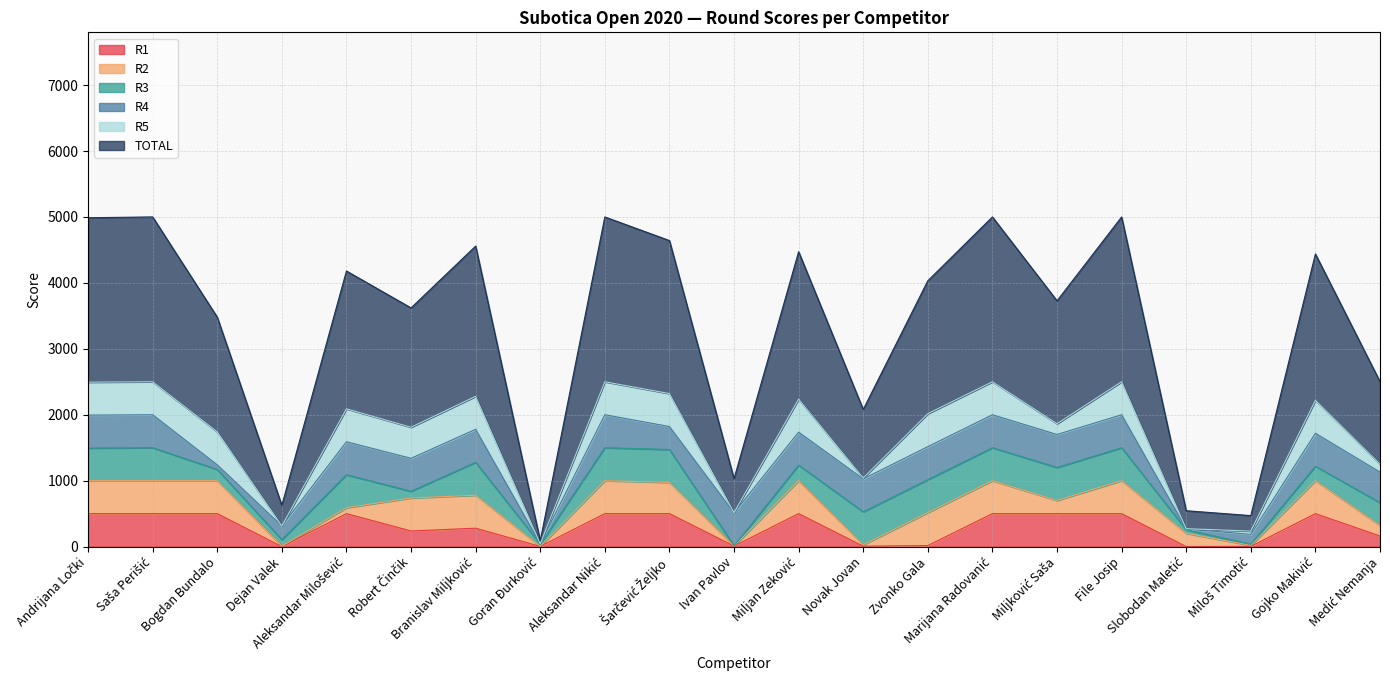

The R3 series shows 33 at Goran Đurković. True or false?

True